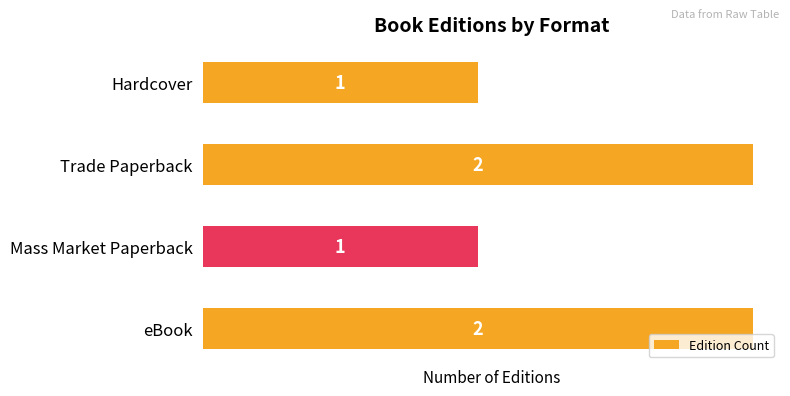

How many series are shown in this chart?

1